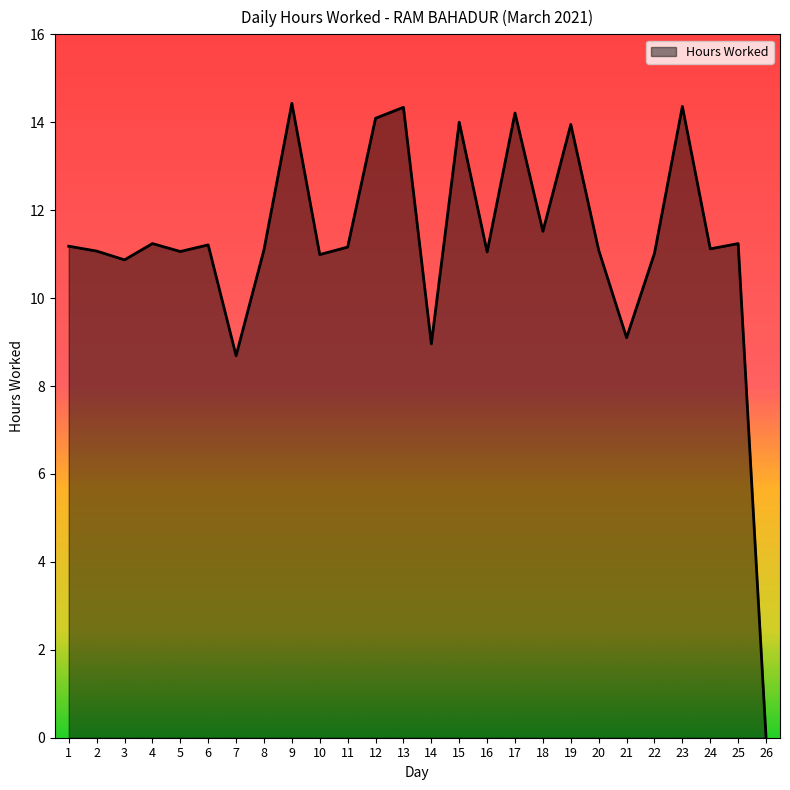

How many lines are shown in the chart?

1